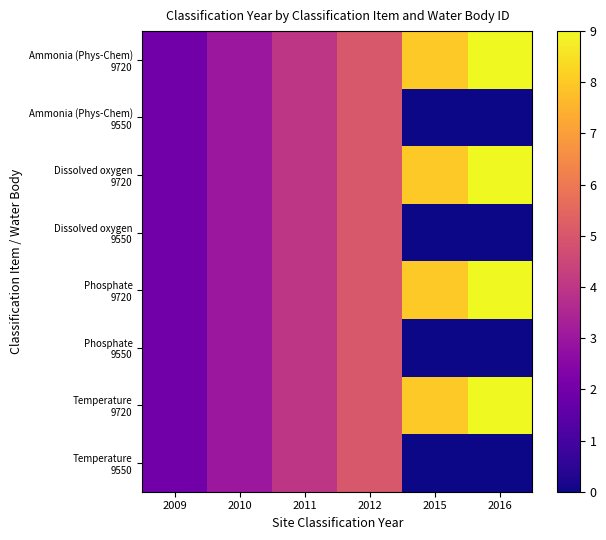

How many categories are shown in the chart?

6